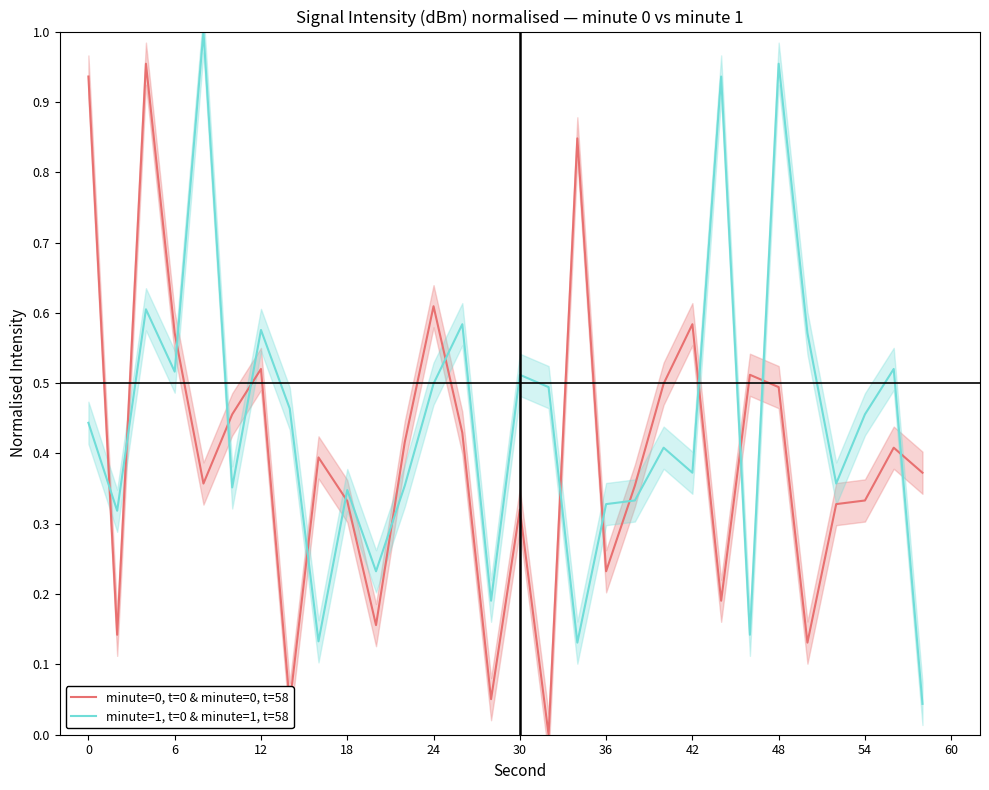

How many intersections are there between minute=1, t=0 & minute=1, t=58 and minute=0, t=0 & minute=0, t=58?

16